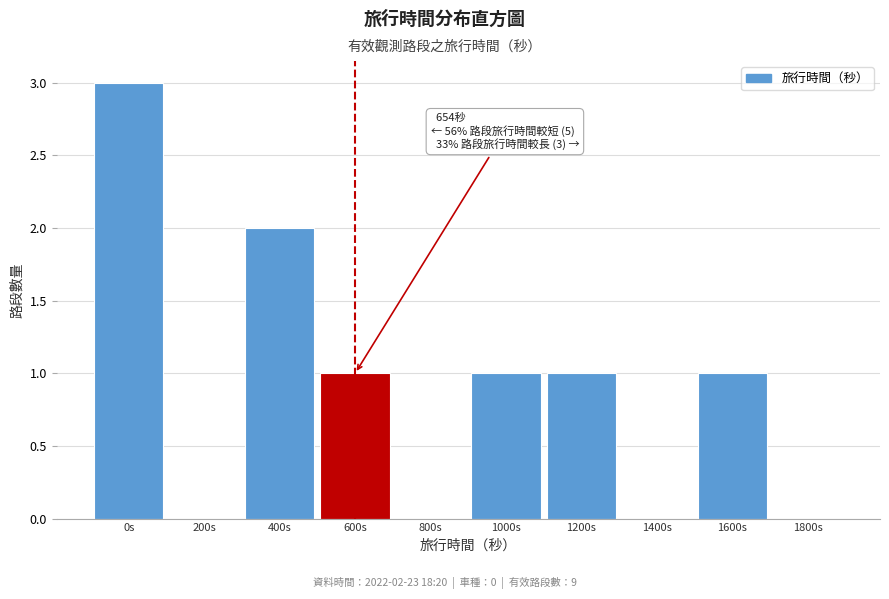

Reading left to right, what are all the values shown in this chart?

0s=3	200s=0	400s=2	600s=1	800s=0	1000s=1	1200s=1	1400s=0	1600s=1	1800s=0